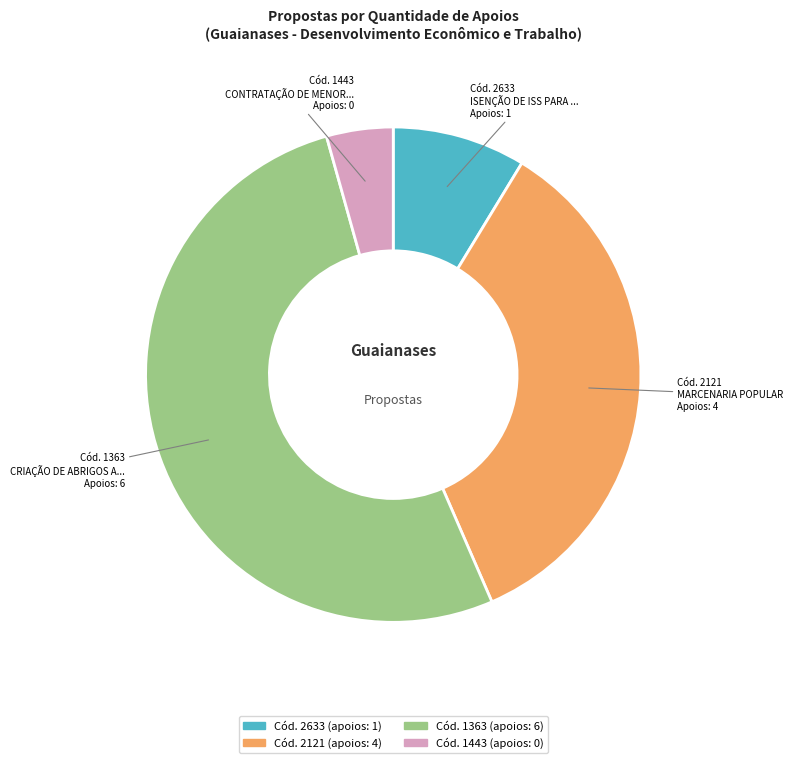

How many segments does this pie chart have?

4